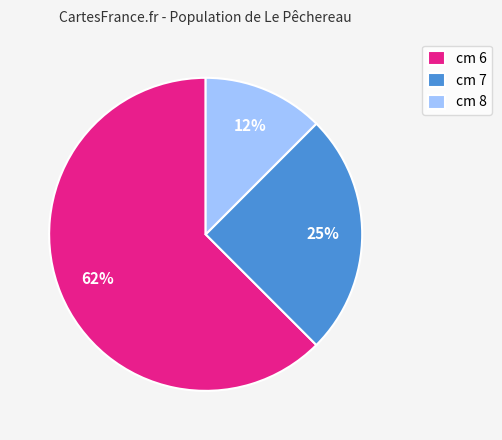

Count the number of slices in the pie.

3